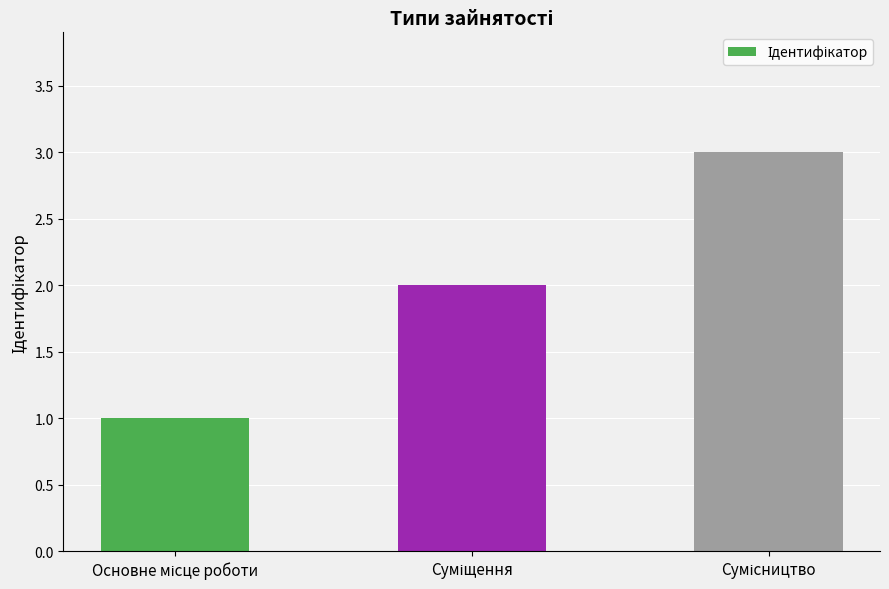

Count the values in the range 1 to 3.

3